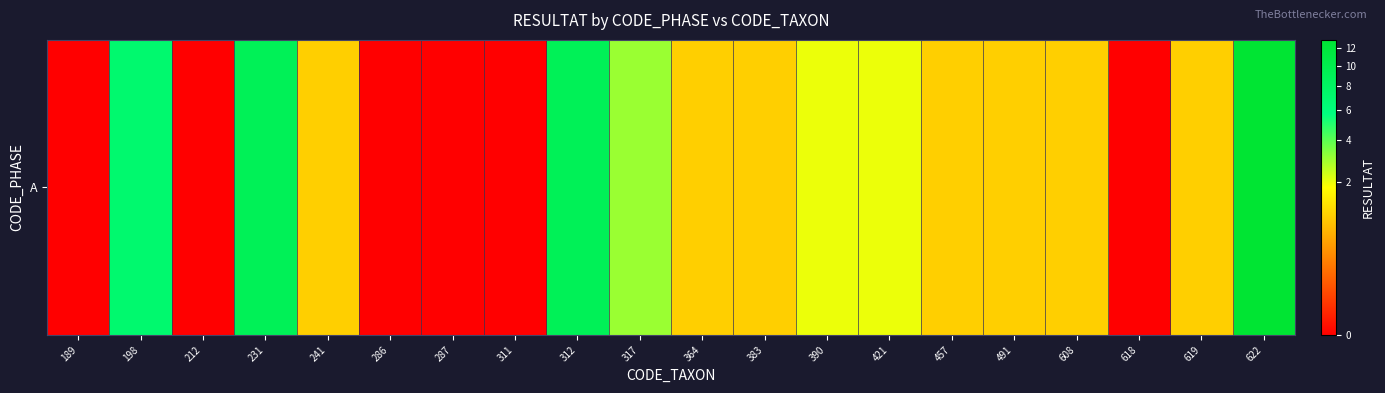

What is the difference between the values at 189 and 241?

1